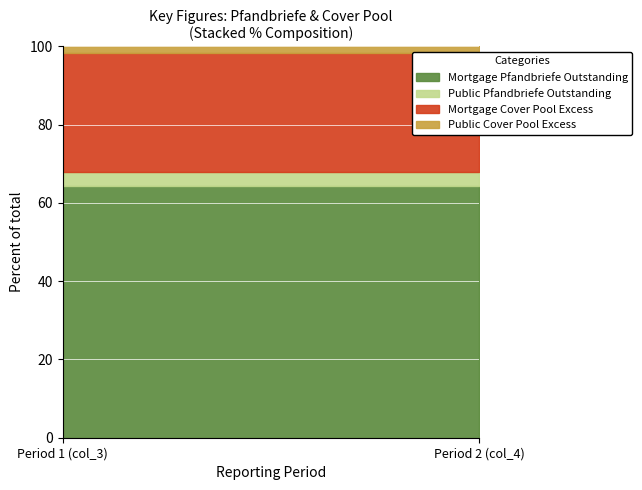

The value of Cover Pool (col_3) at Mortgage Pfandbriefe is 7748.2. True or false?

False